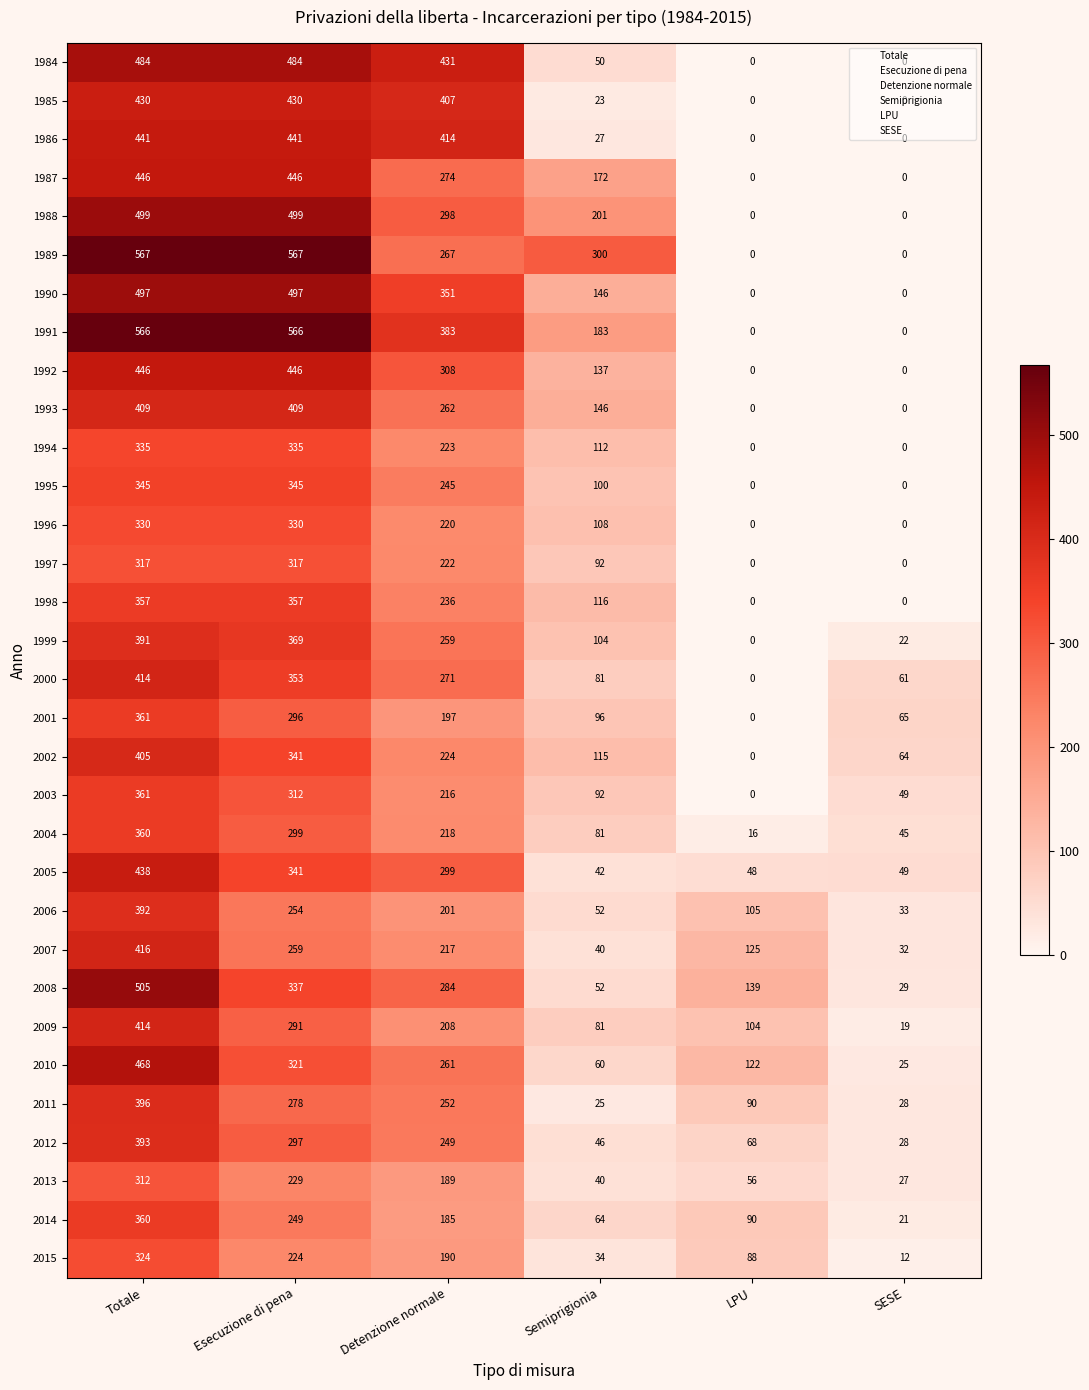

What is the sum of the 1988 values at LPU and Detenzione normale?

298